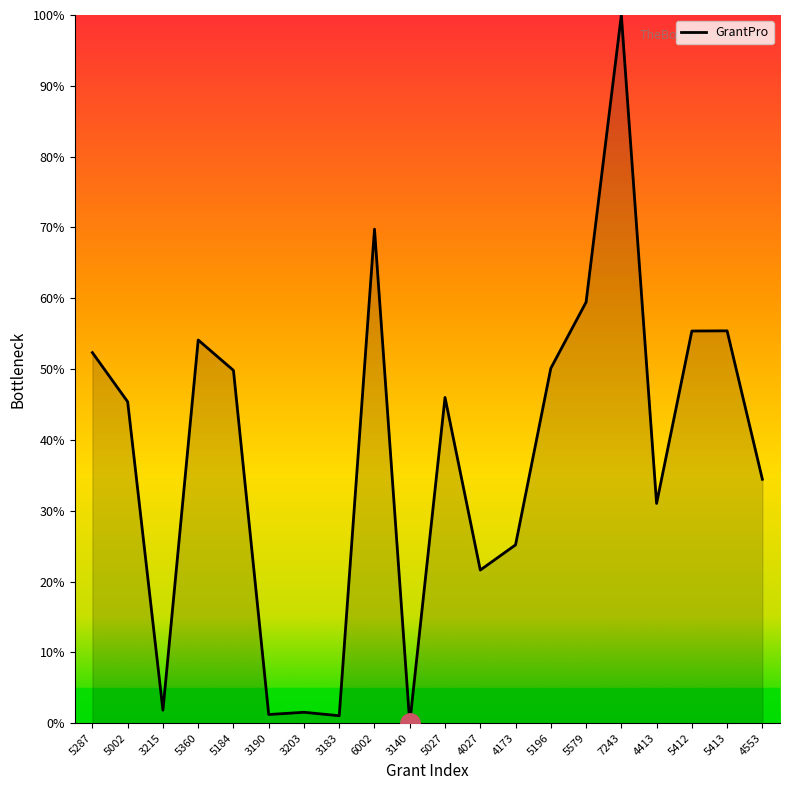

At which category does the data reach its first local valley?

3215